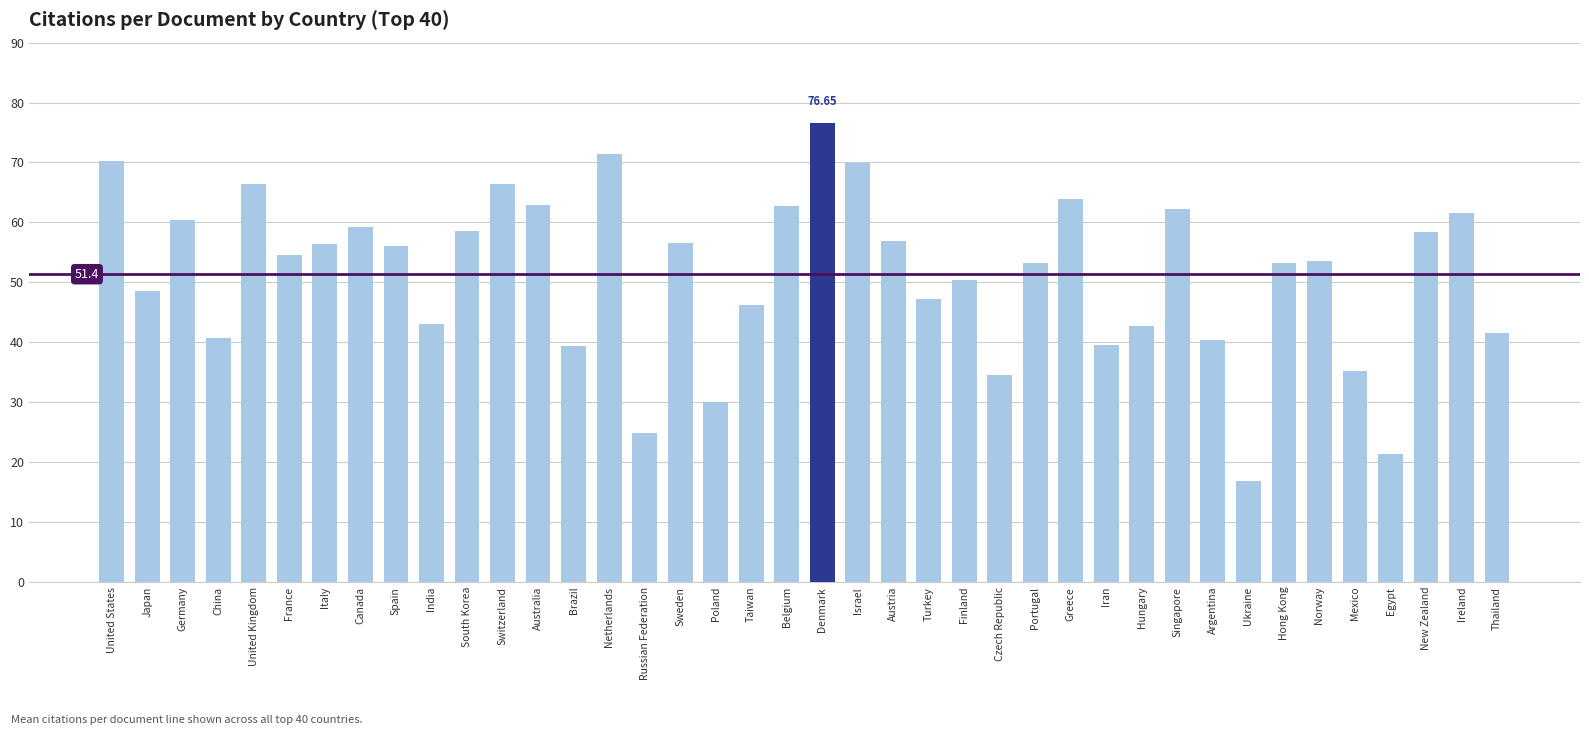

What is the label of the 35th bar from the right?

France